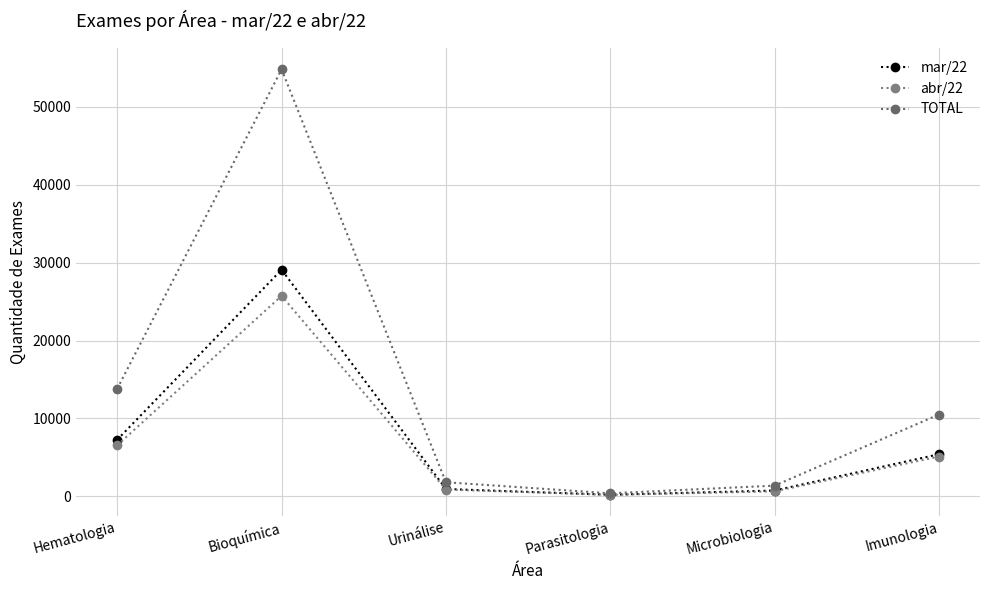

At which category does abr/22 reach its first local peak?

Bioquímica